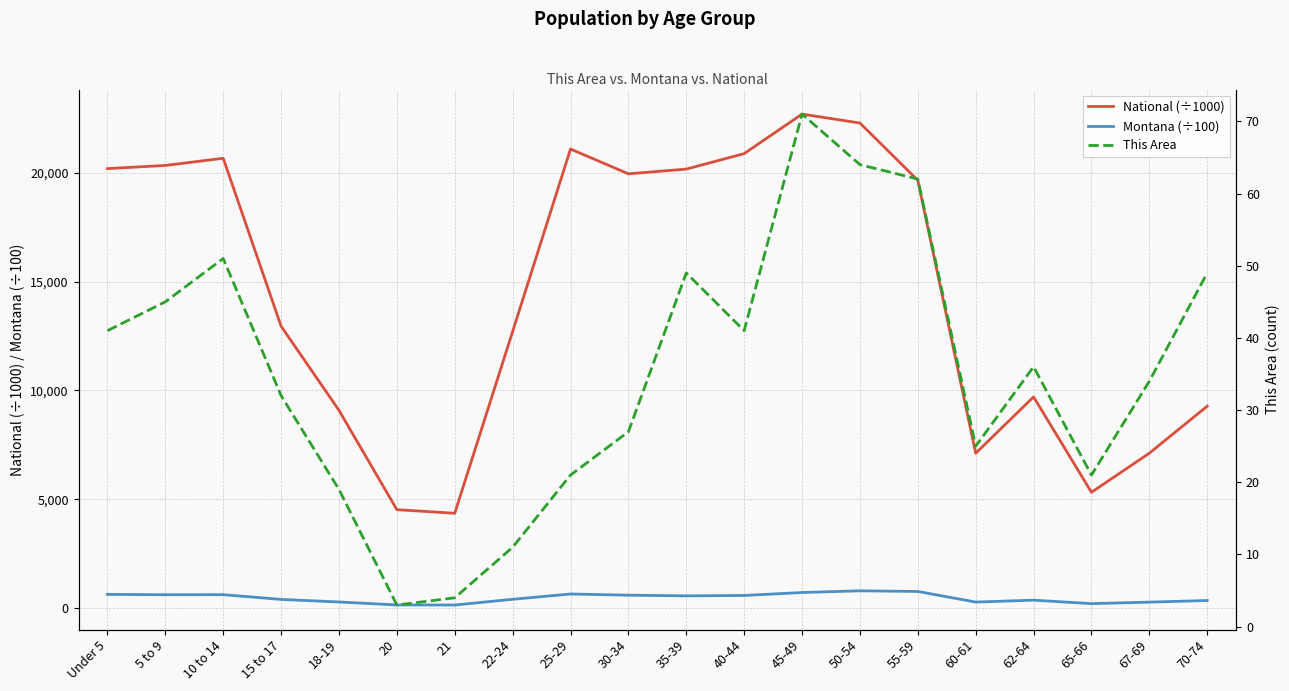

Which has a higher value, 10 to 14 or 18-19?

10 to 14